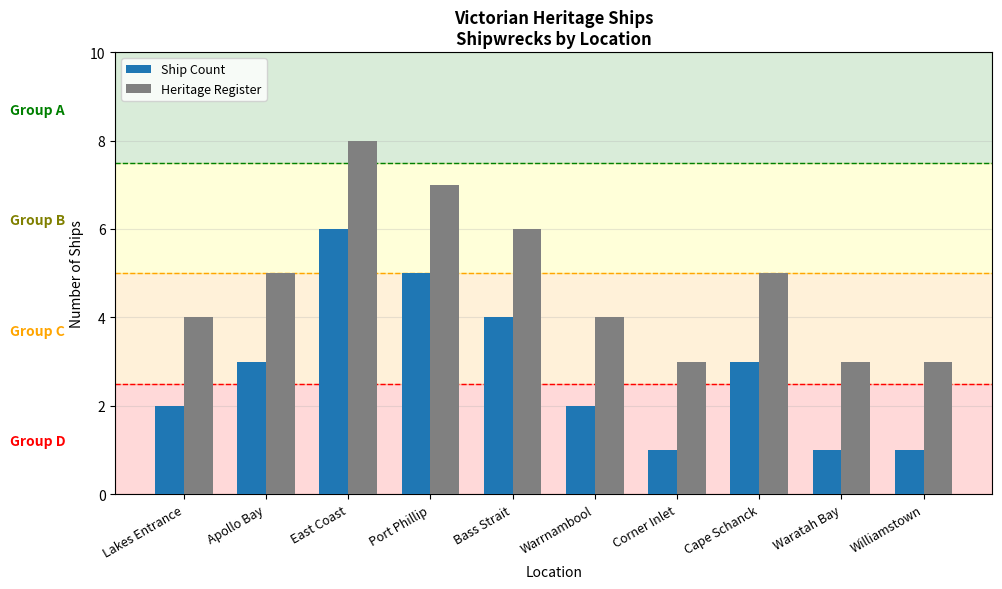

What are all the series names shown in the legend?

Ship Count, Heritage Register